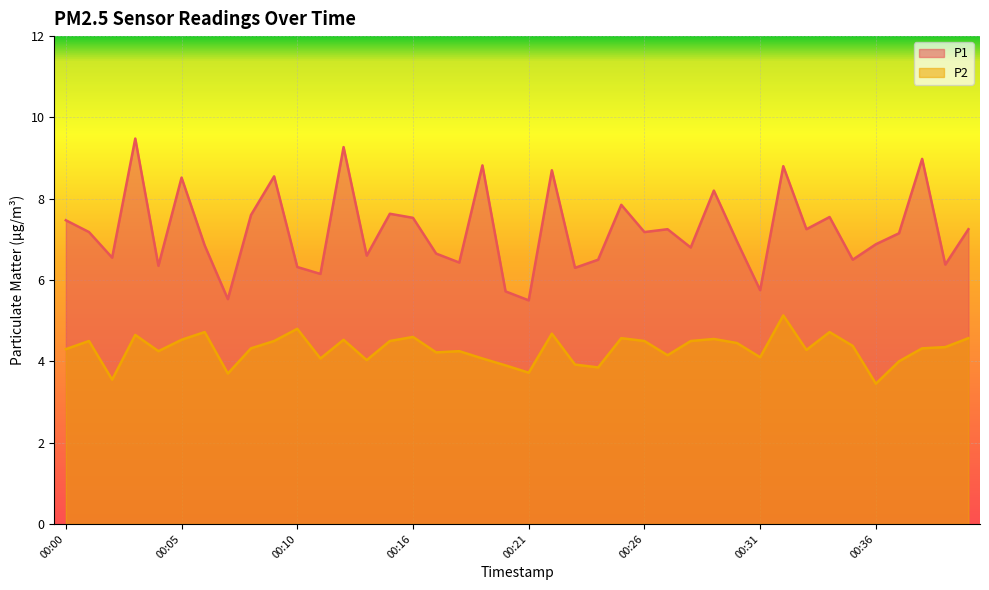

Rank the series at 00:34 from lowest to highest value.

P2, P1